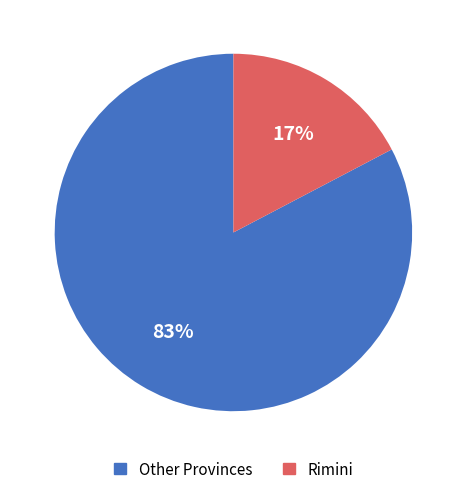

To the nearest percent, what is the average slice percentage?

50%